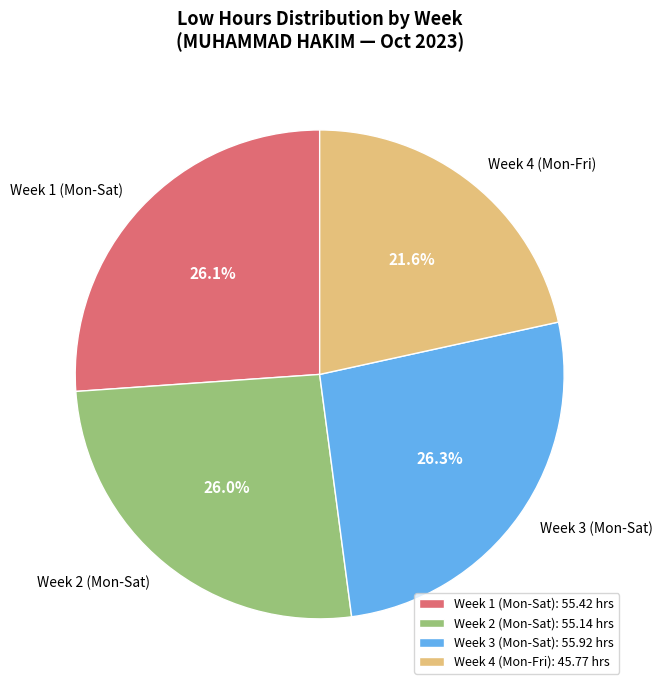

How many slices are in this pie chart?

4